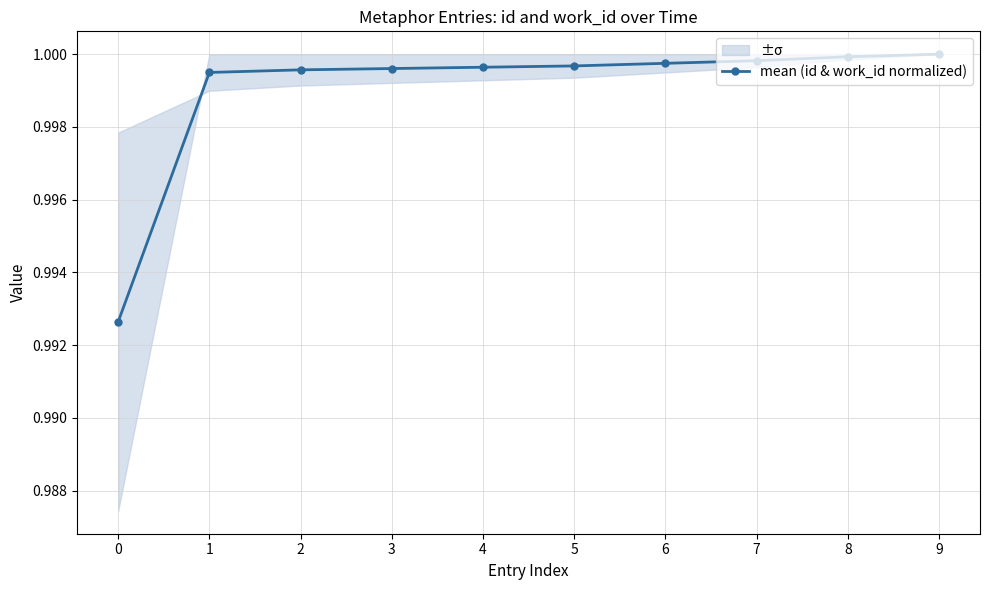

Does the chart have visible grid lines?

Yes